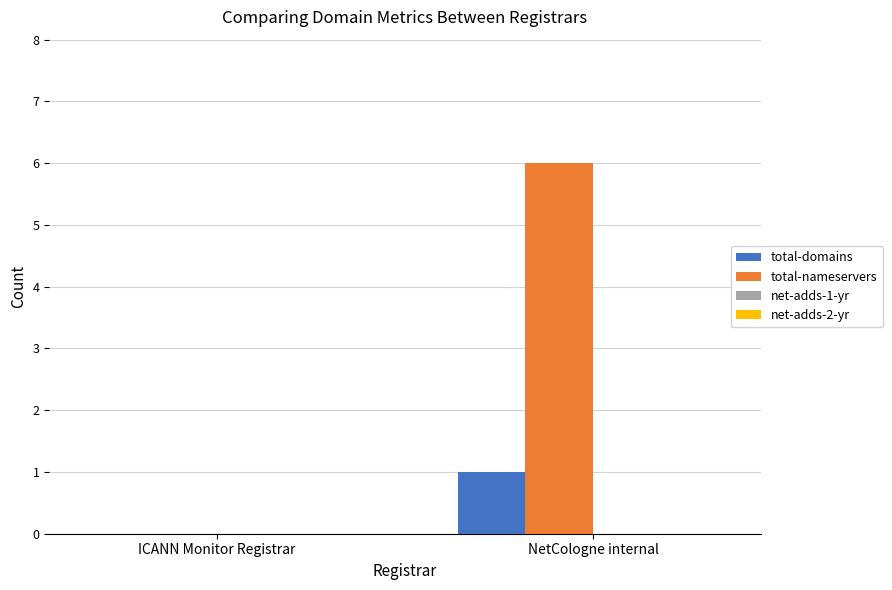

Where is total-nameservers nearest to the value 3?

ICANN Monitor Registrar